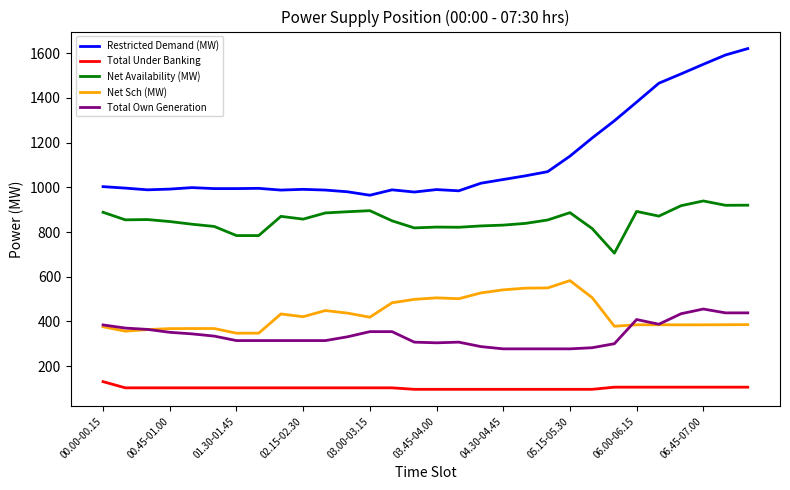

Does the chart display data point markers on the line(s)?

No